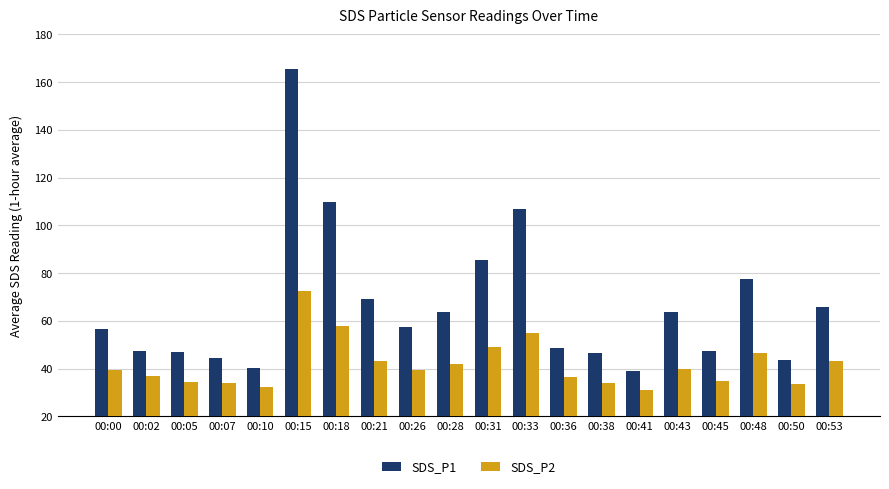

Rank the series at 00:05 from lowest to highest value.

SDS_P2, SDS_P1